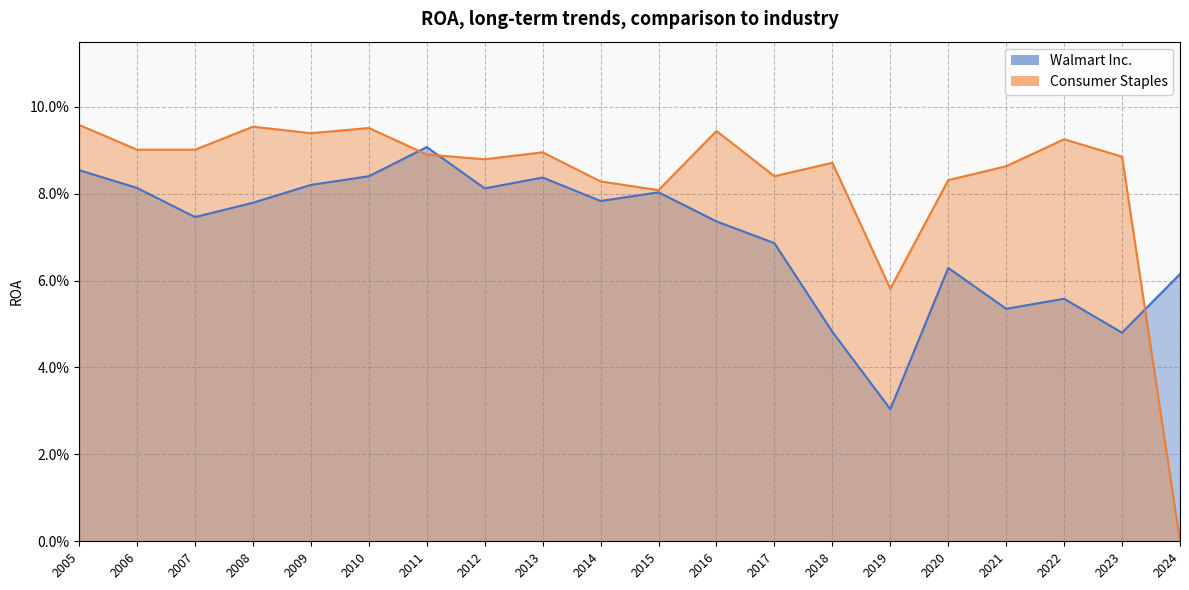

At 2005, list the series in order from smallest to largest.

Walmart Inc., Consumer Staples